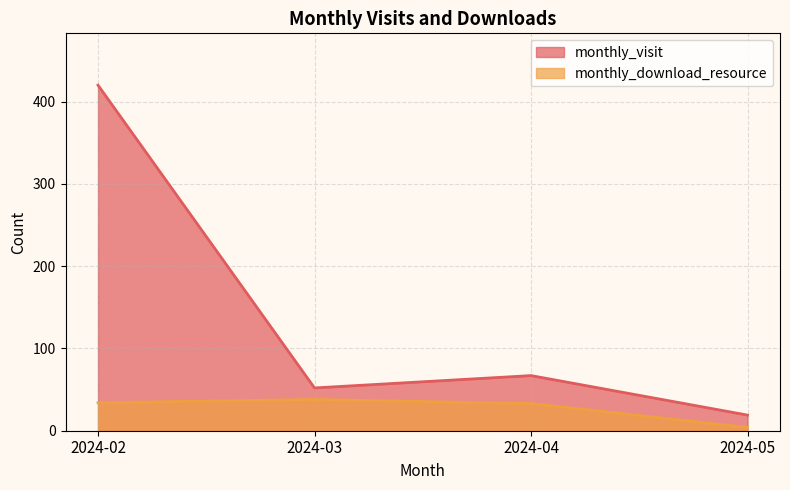

What is the value of the monthly_visit point at the 4th from the left?

19